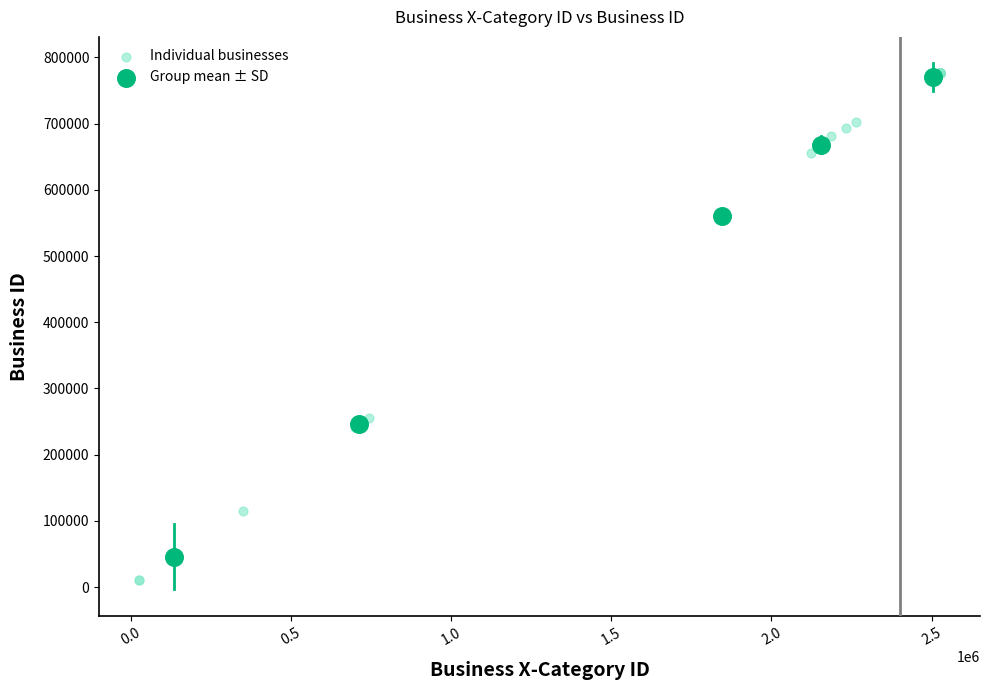

Which series has the widest spread of Y values?

Individual businesses